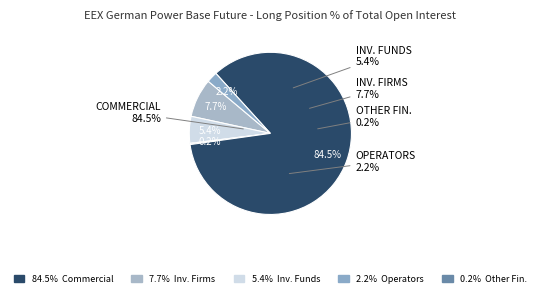

What percentage is the Investment Funds slice, to the nearest percent?

5%